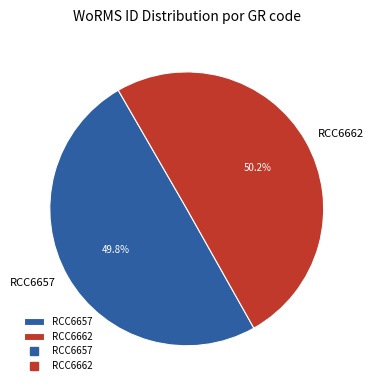

How many segments does this pie chart have?

2